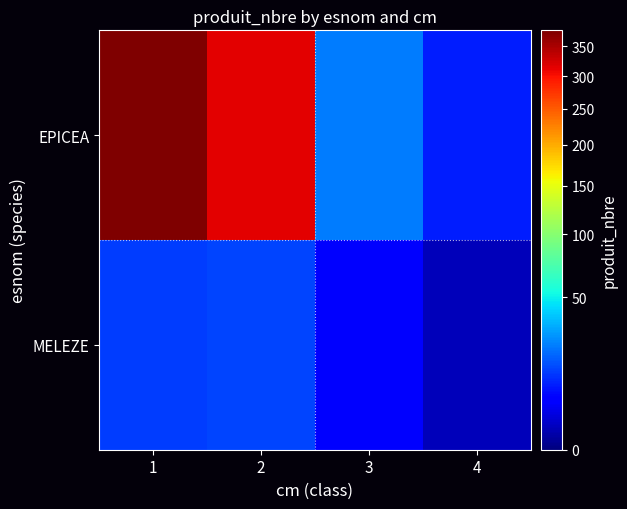

Rank the series at 2 from highest to lowest value.

EPICEA, MELEZE